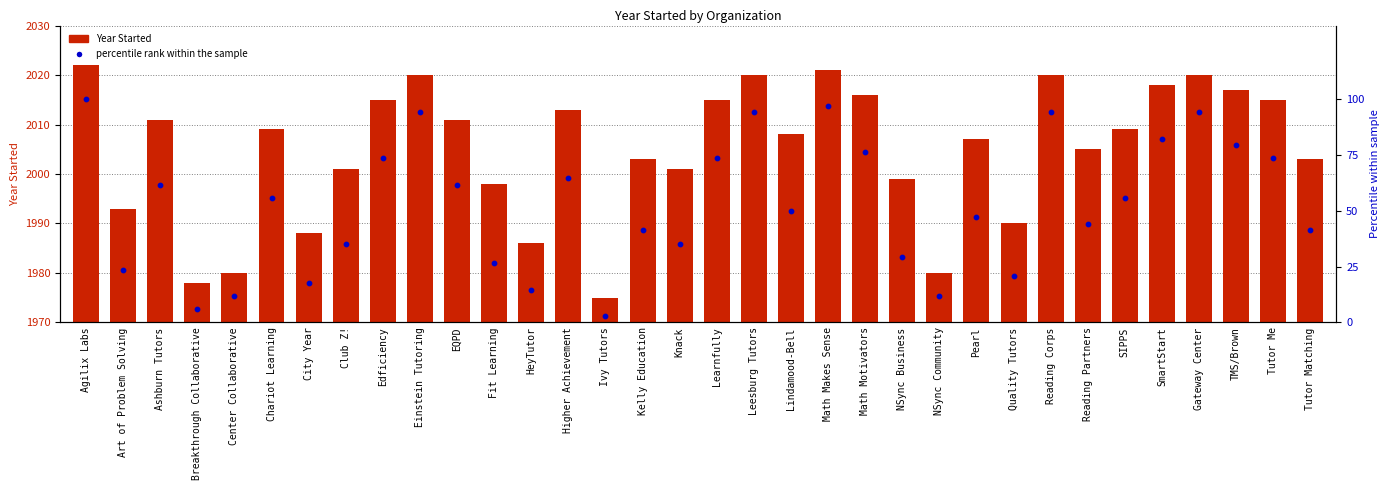

What are all the series names shown in the legend?

Year Started, percentile rank within the sample